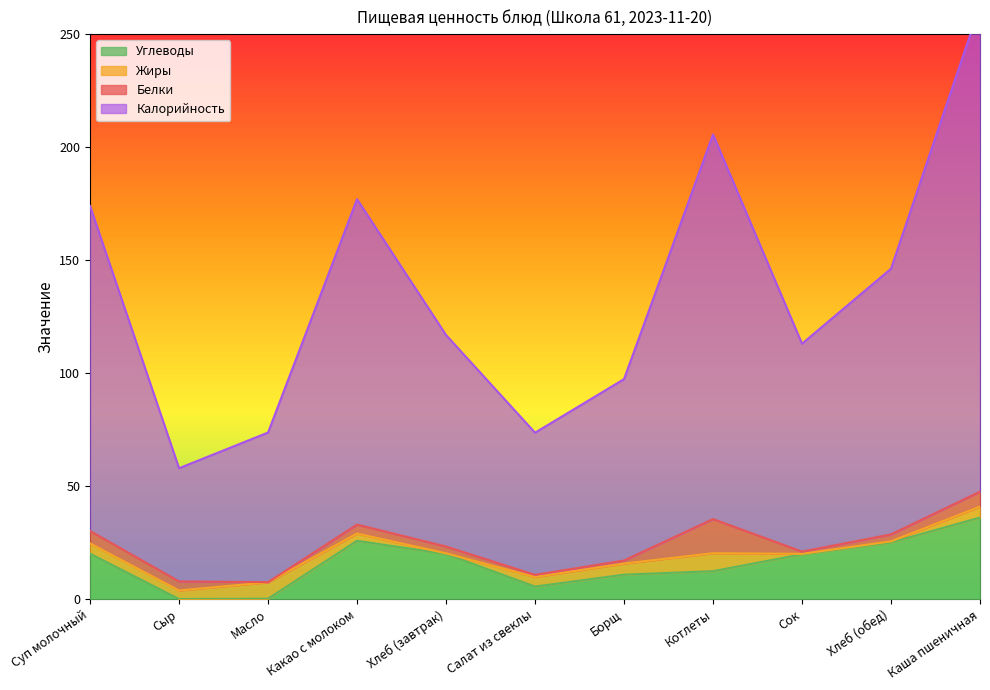

Where is Углеводы nearest to the value 18?

Сок